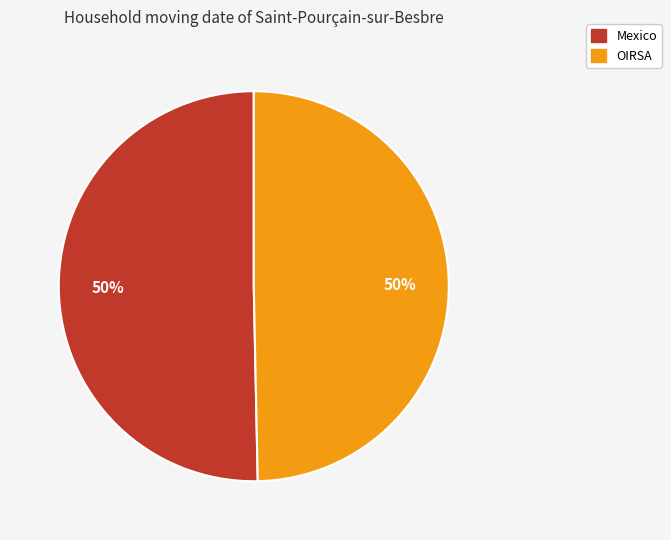

Do OIRSA and Mexico together represent more than half of the pie?

Yes